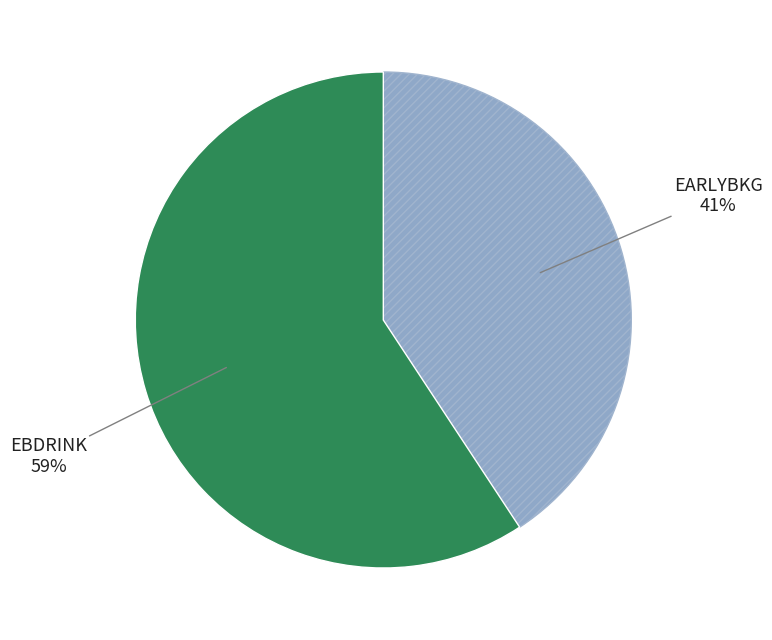

How many segments does this pie chart have?

2